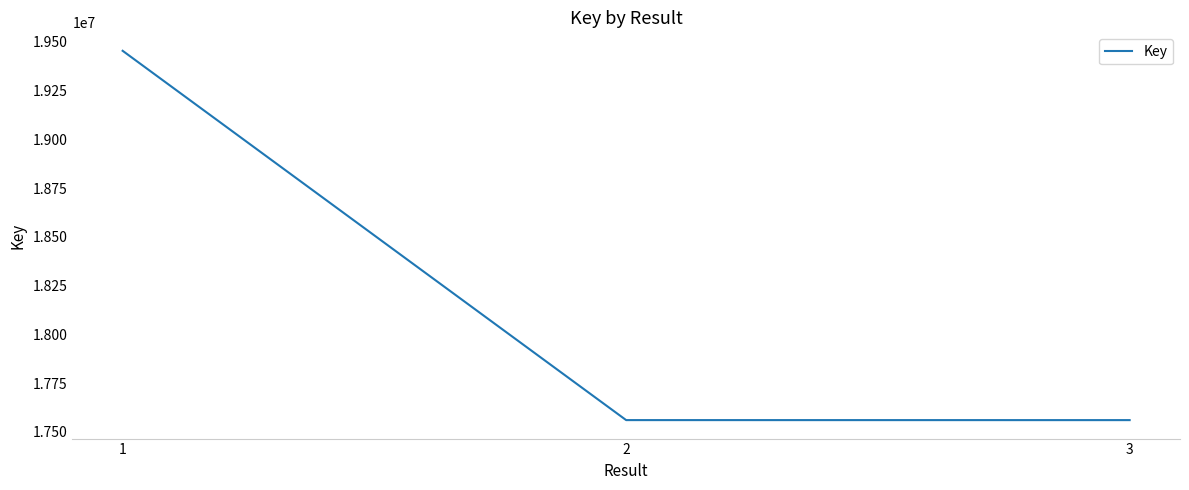

Where is the data nearest to the value 18507421?

2